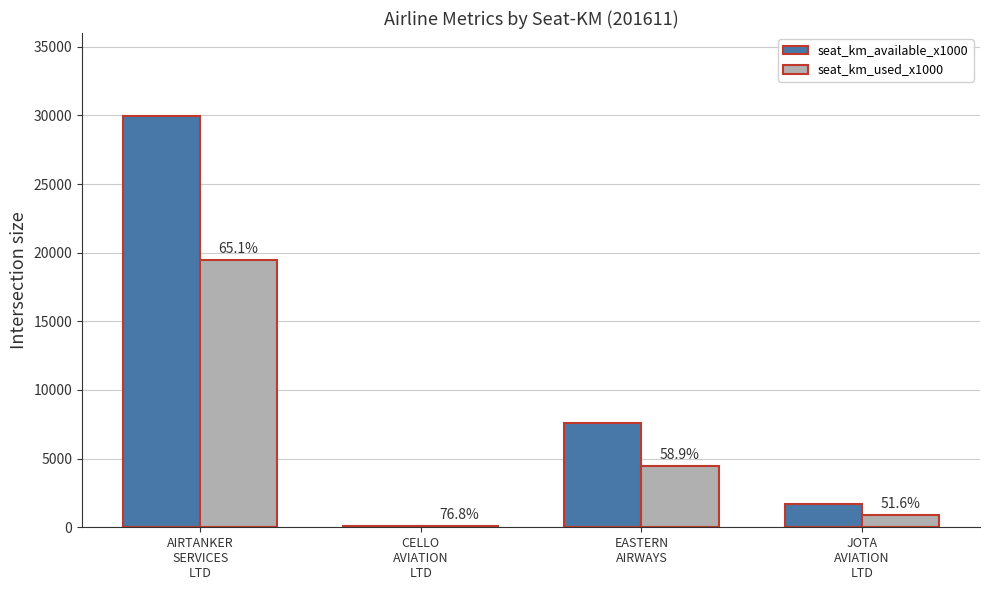

Reading left to right, extract all data points from this chart.

seat_km_available_x1000: AIRTANKER
SERVICES
LTD=29927	CELLO
AVIATION
LTD=99	EASTERN
AIRWAYS=7560	JOTA
AVIATION
LTD=1707
seat_km_used_x1000: AIRTANKER
SERVICES
LTD=19478	CELLO
AVIATION
LTD=76	EASTERN
AIRWAYS=4455	JOTA
AVIATION
LTD=881